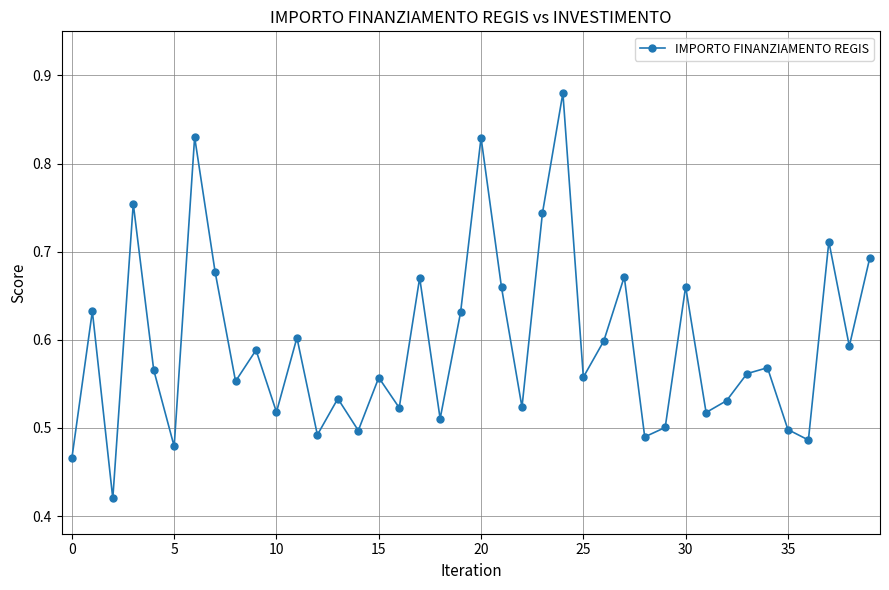

What is the sum of all values?

23.8